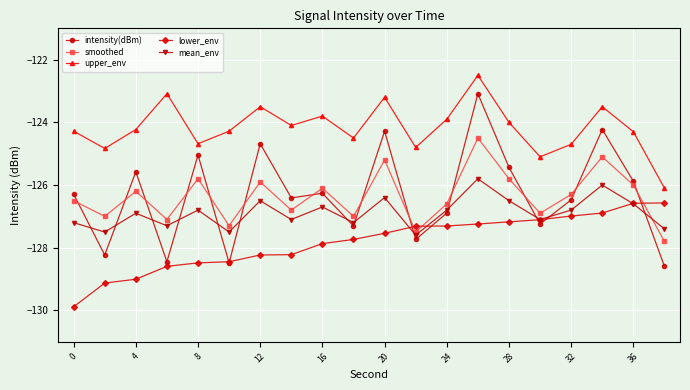

What is the minimum value shown in the chart?

-129.9